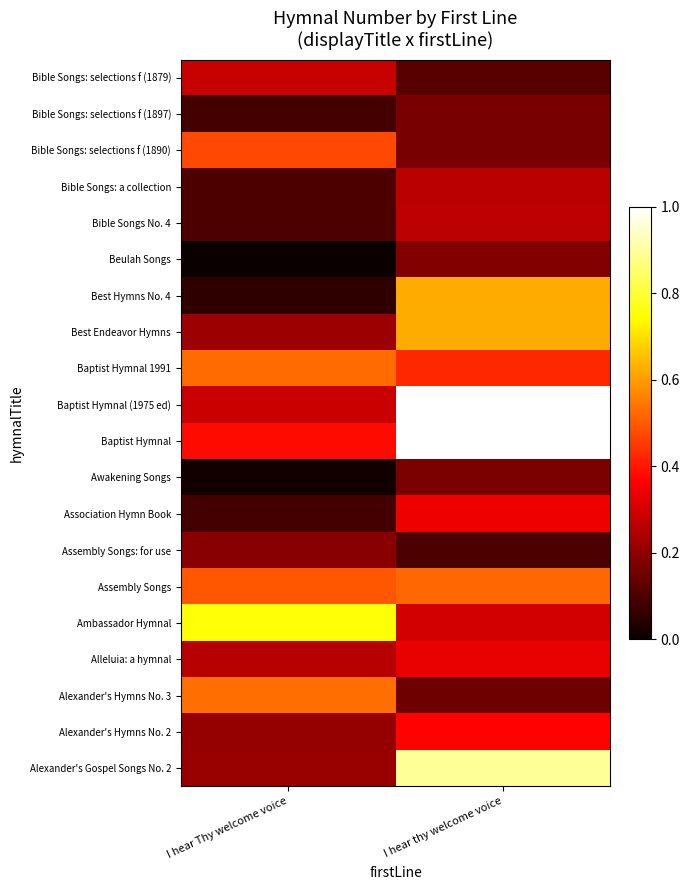

Reading left to right, extract all data points from this chart.

Alexander's Gospel Songs No. 2: I hear Thy welcome voice=0.2	I hear thy welcome voice=0.9
Alexander's Hymns No. 2: I hear Thy welcome voice=0.2	I hear thy welcome voice=0.4
Alexander's Hymns No. 3: I hear Thy welcome voice=0.5	I hear thy welcome voice=0.1
Alleluia: a hymnal: I hear Thy welcome voice=0.3	I hear thy welcome voice=0.3
Ambassador Hymnal: I hear Thy welcome voice=0.8	I hear thy welcome voice=0.3
Assembly Songs: I hear Thy welcome voice=0.5	I hear thy welcome voice=0.5
Assembly Songs: for use: I hear Thy welcome voice=0.2	I hear thy welcome voice=0.1
Association Hymn Book: I hear Thy welcome voice=0.1	I hear thy welcome voice=0.3
Awakening Songs: I hear Thy welcome voice=0.0	I hear thy welcome voice=0.2
Baptist Hymnal: I hear Thy welcome voice=0.4	I hear thy welcome voice=1.0
Baptist Hymnal (1975 ed): I hear Thy welcome voice=0.3	I hear thy welcome voice=1.0
Baptist Hymnal 1991: I hear Thy welcome voice=0.5	I hear thy welcome voice=0.4
Best Endeavor Hymns: I hear Thy welcome voice=0.2	I hear thy welcome voice=0.6
Best Hymns No. 4: I hear Thy welcome voice=0.1	I hear thy welcome voice=0.6
Beulah Songs: I hear Thy welcome voice=0.0	I hear thy welcome voice=0.2
Bible Songs No. 4: I hear Thy welcome voice=0.1	I hear thy welcome voice=0.3
Bible Songs: a collection: I hear Thy welcome voice=0.1	I hear thy welcome voice=0.3
Bible Songs: selections f (1890): I hear Thy welcome voice=0.5	I hear thy welcome voice=0.2
Bible Songs: selections f (1897): I hear Thy welcome voice=0.1	I hear thy welcome voice=0.2
Bible Songs: selections f (1879): I hear Thy welcome voice=0.3	I hear thy welcome voice=0.1